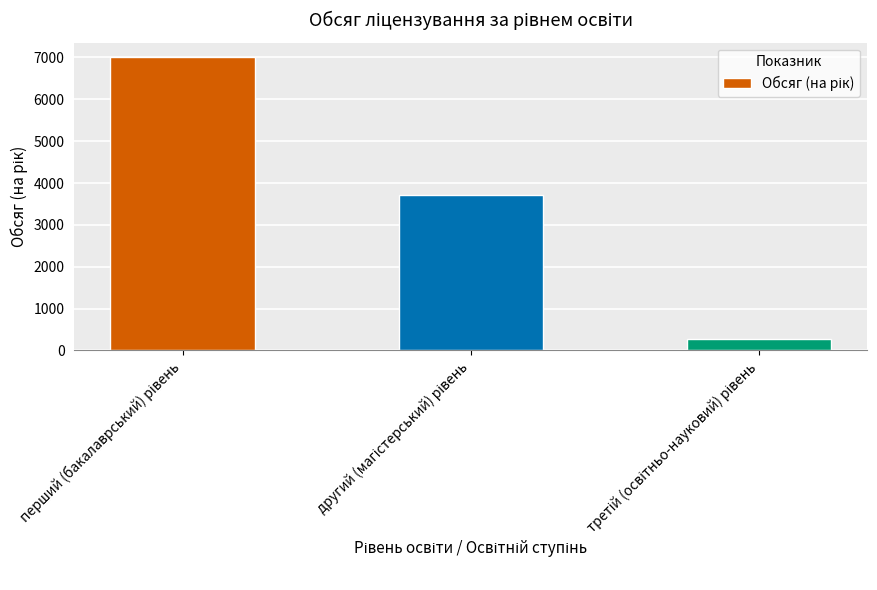

What is the average value?

3668